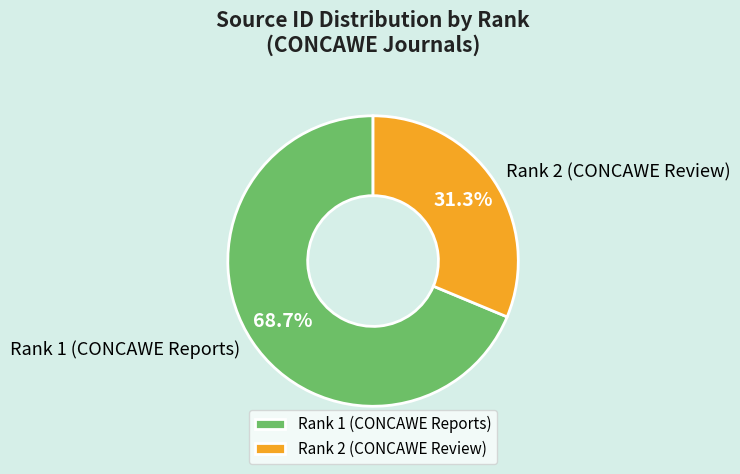

To the nearest percent, what percentage of the pie is Rank 2 (CONCAWE Review)?

31%